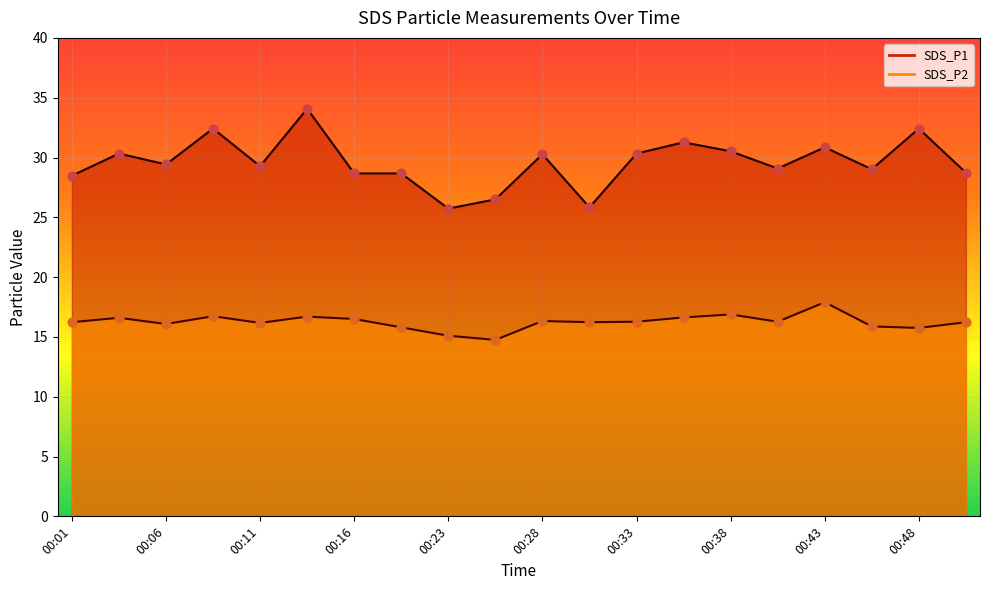

At how many categories does at least one series exceed 29?

13